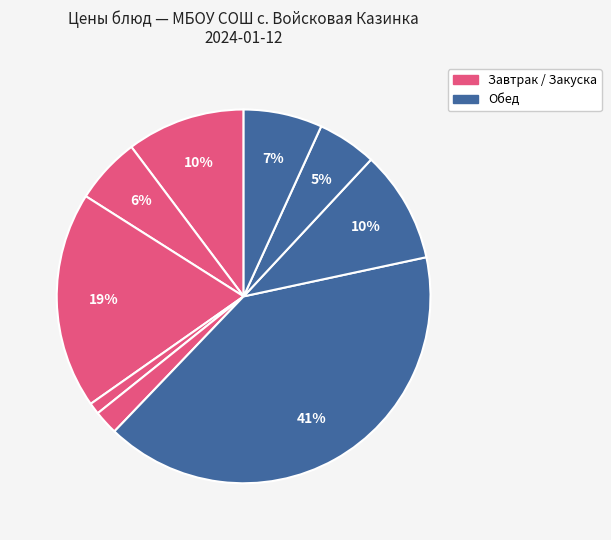

Count the number of slices in the pie.

9